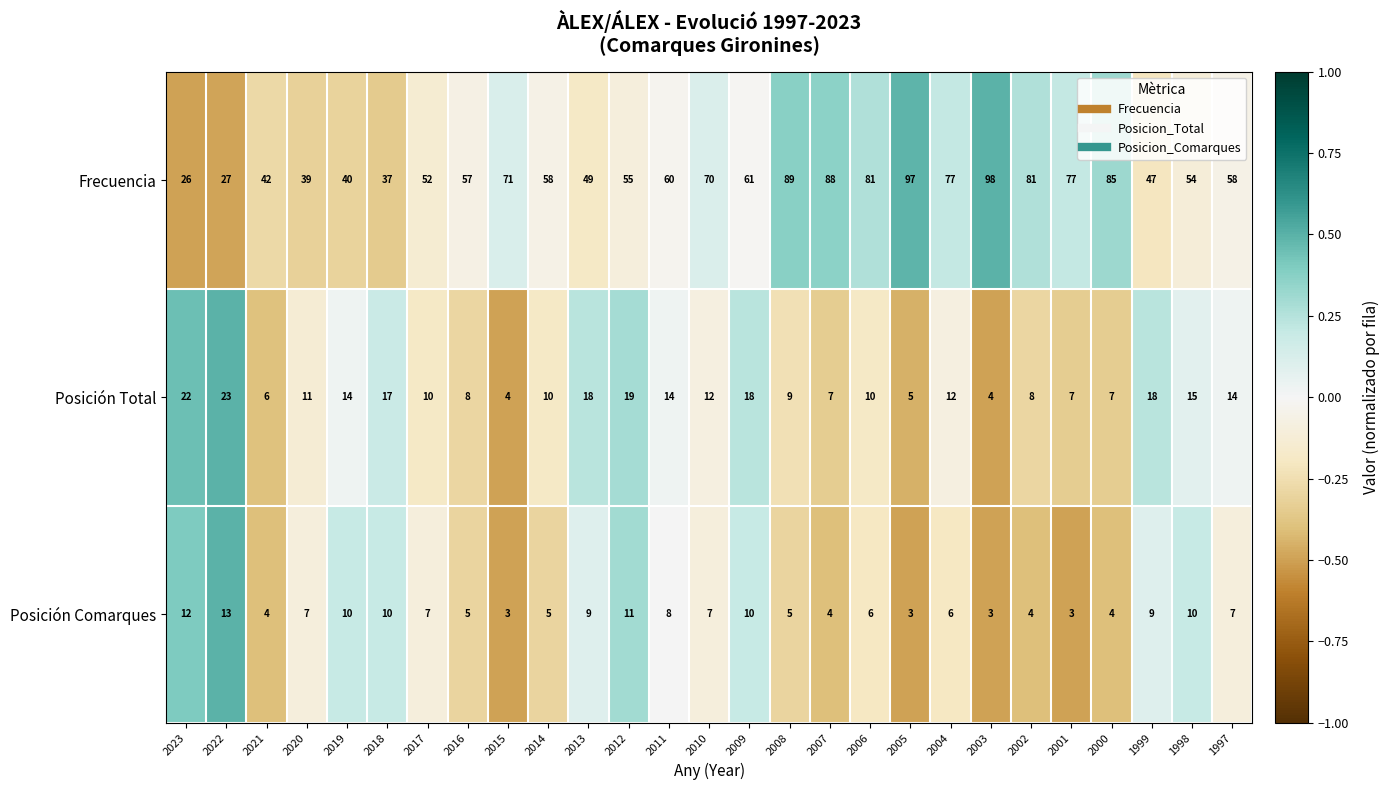

At which category does the chart reach its peak across all series?

2003